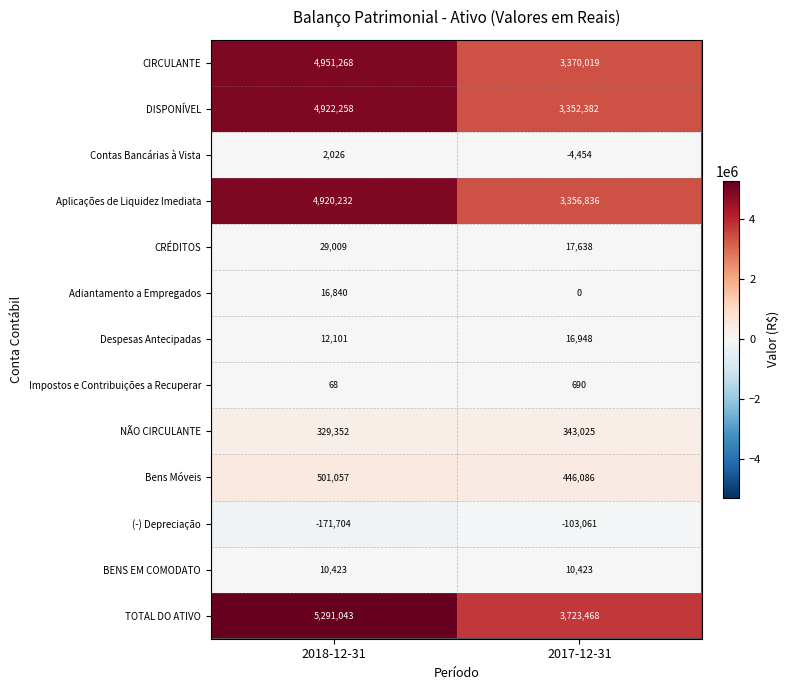

At which category is the sum across all series the highest?

2018-12-31